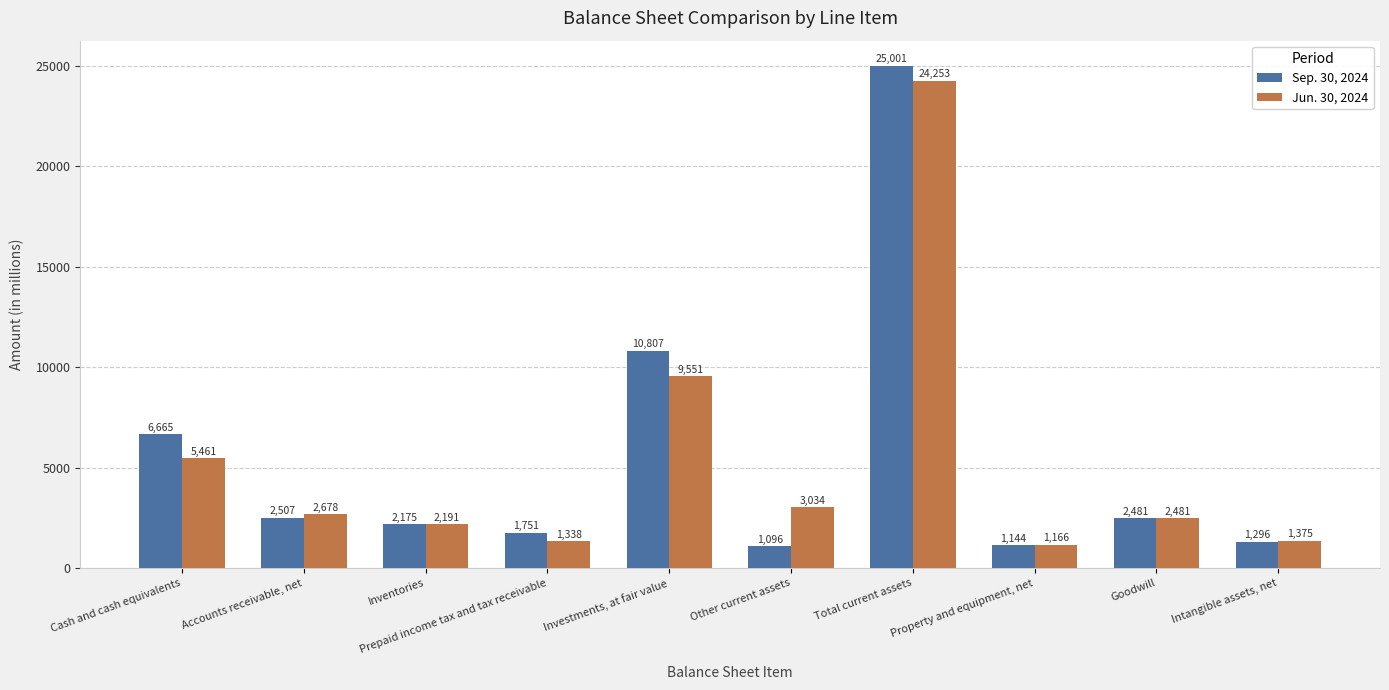

Count the number of data series in this chart.

2